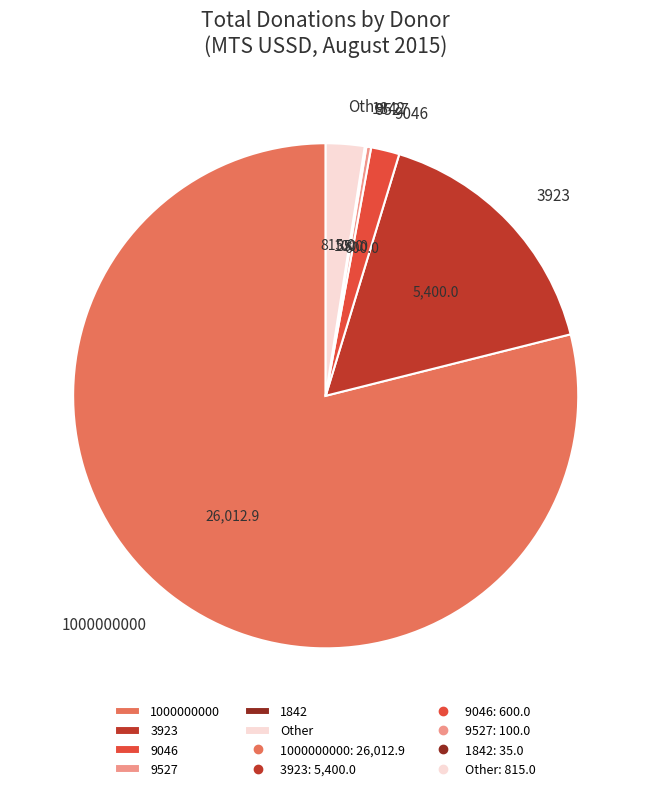

Between 9527 and 1000000000, which is larger?

1000000000